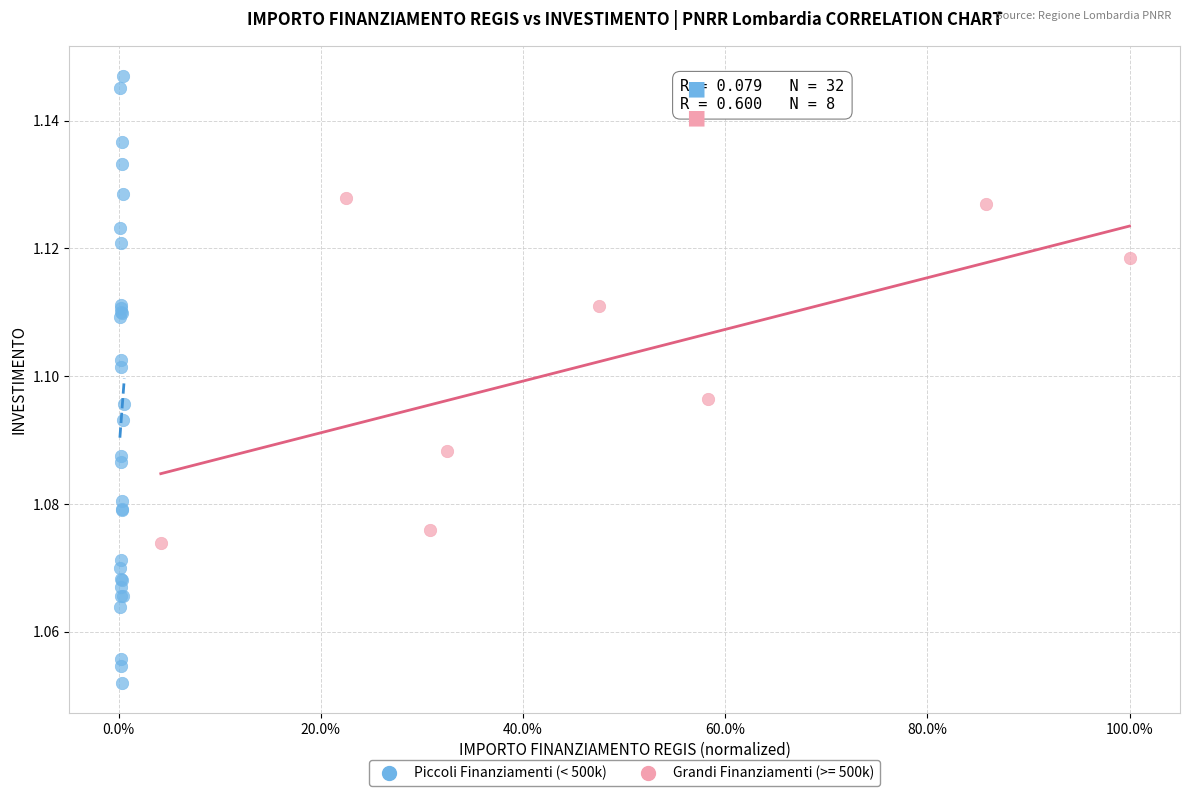

Which series reaches the maximum Y coordinate?

Piccoli Finanziamenti (< 500k)